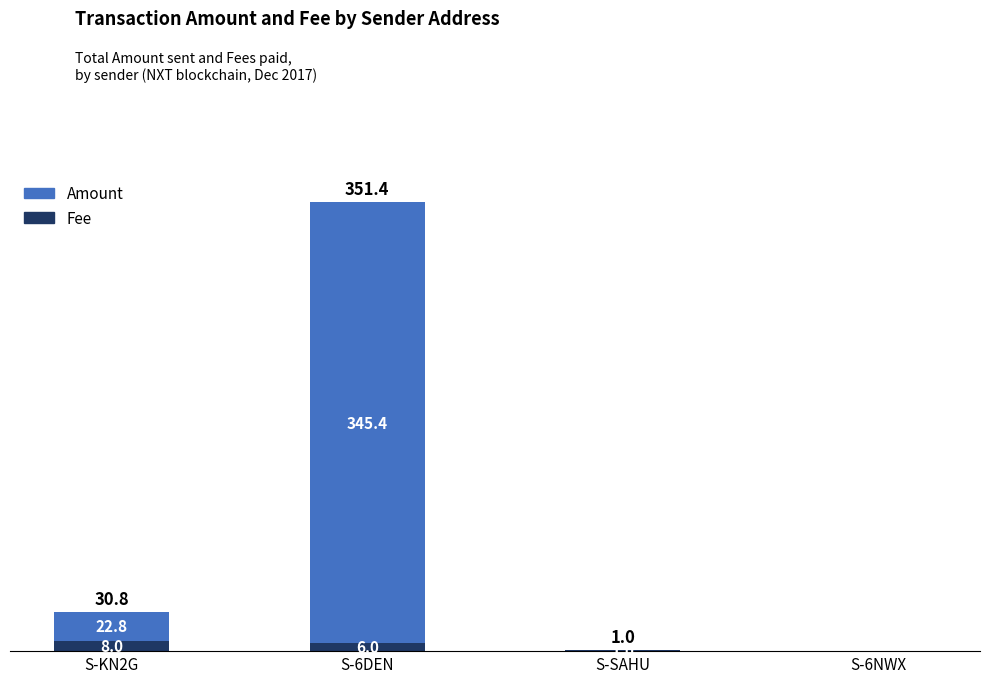

Is it true that Fee equals 0.0 at S-6NWX?

True